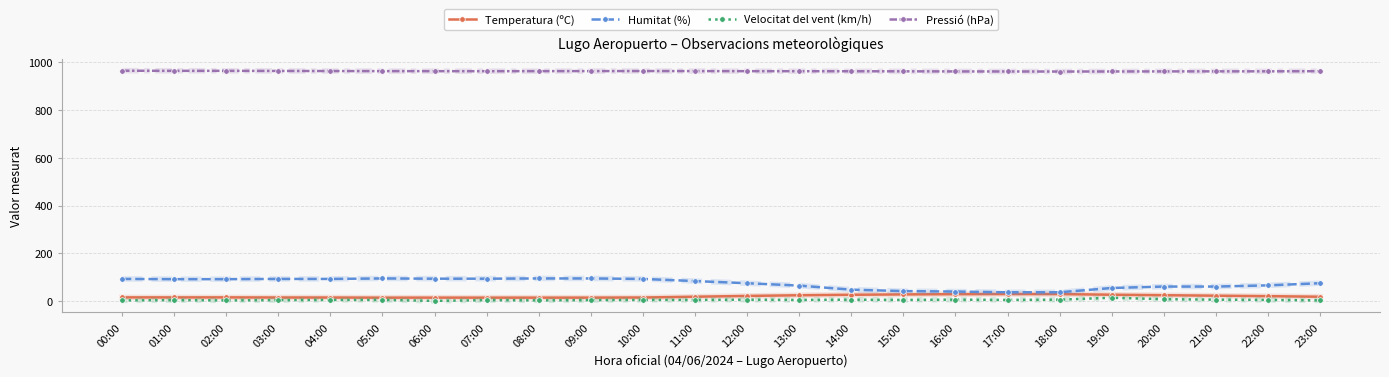

List the series in order of their peak value, highest first.

Pressió (hPa), Humitat (%), Temperatura (ºC), Velocitat del vent (km/h)